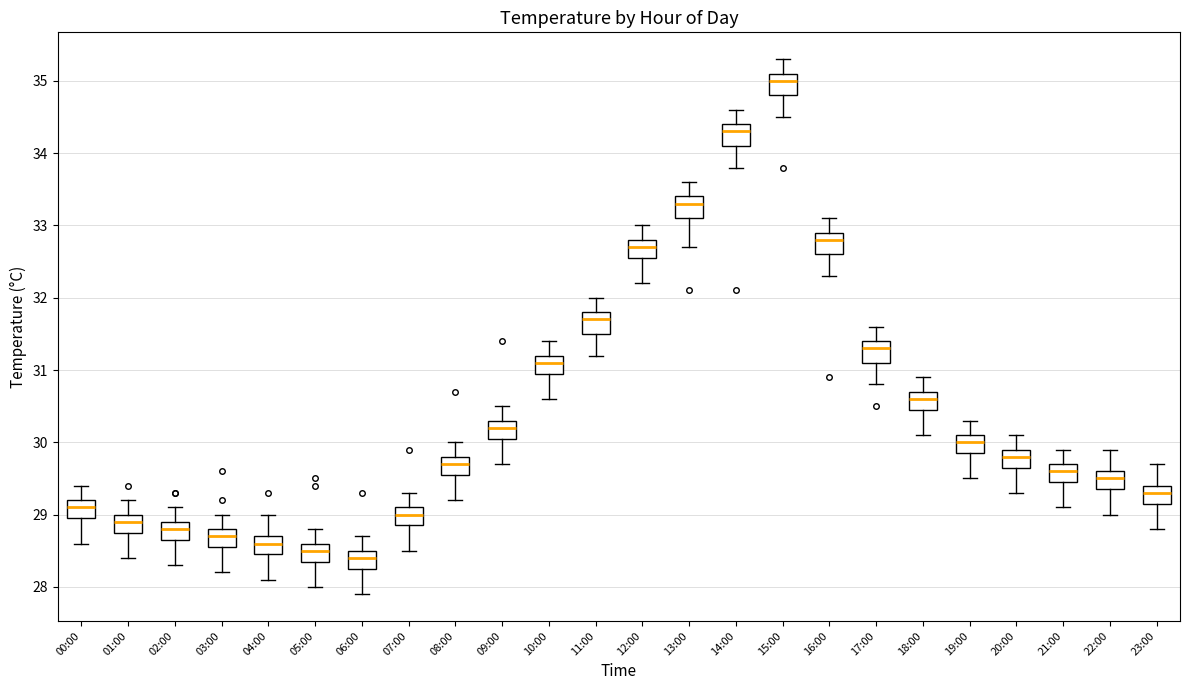

Which box has the highest median line?

15:00